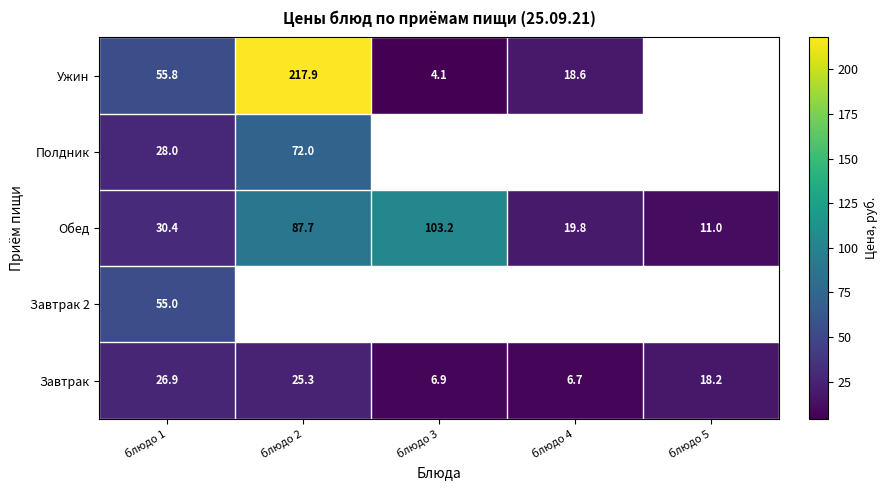

At which label does Завтрак reach its minimum?

блюдо 4